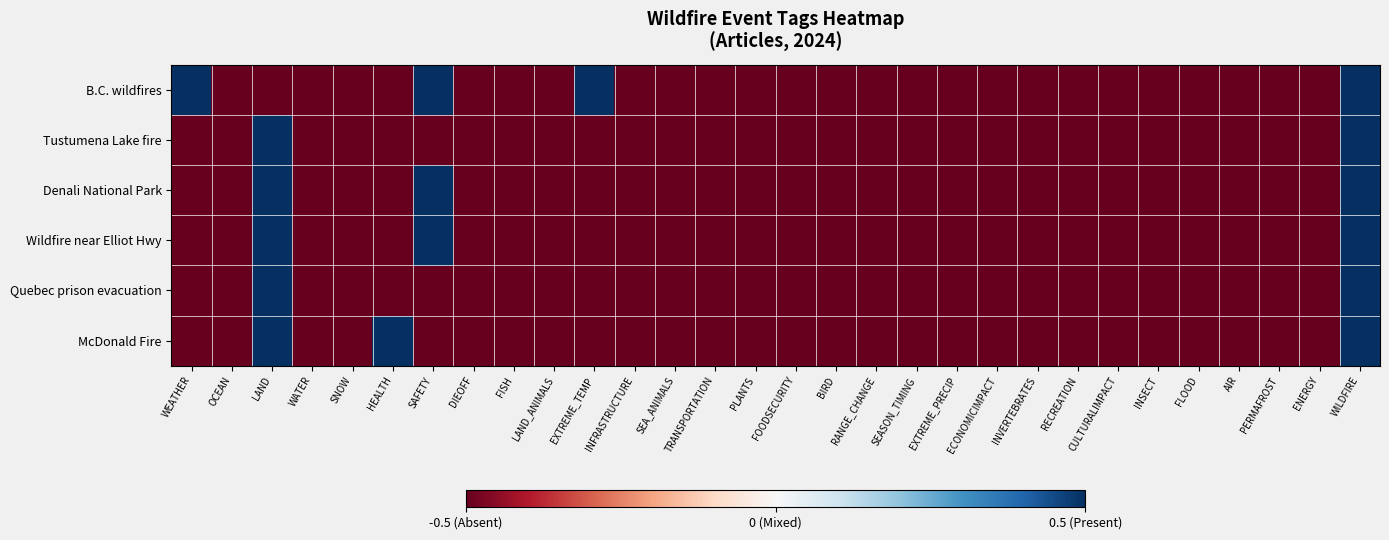

Which category has the highest value across all series?

WEATHER